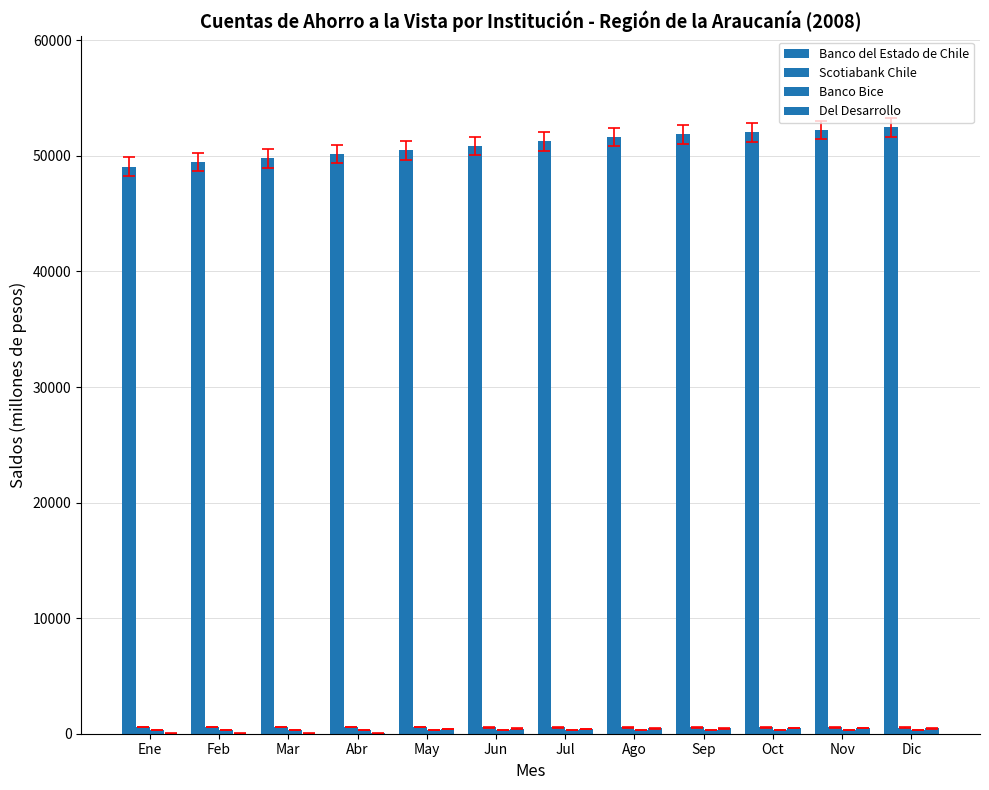

The Banco Bice series shows 315 at May. True or false?

True